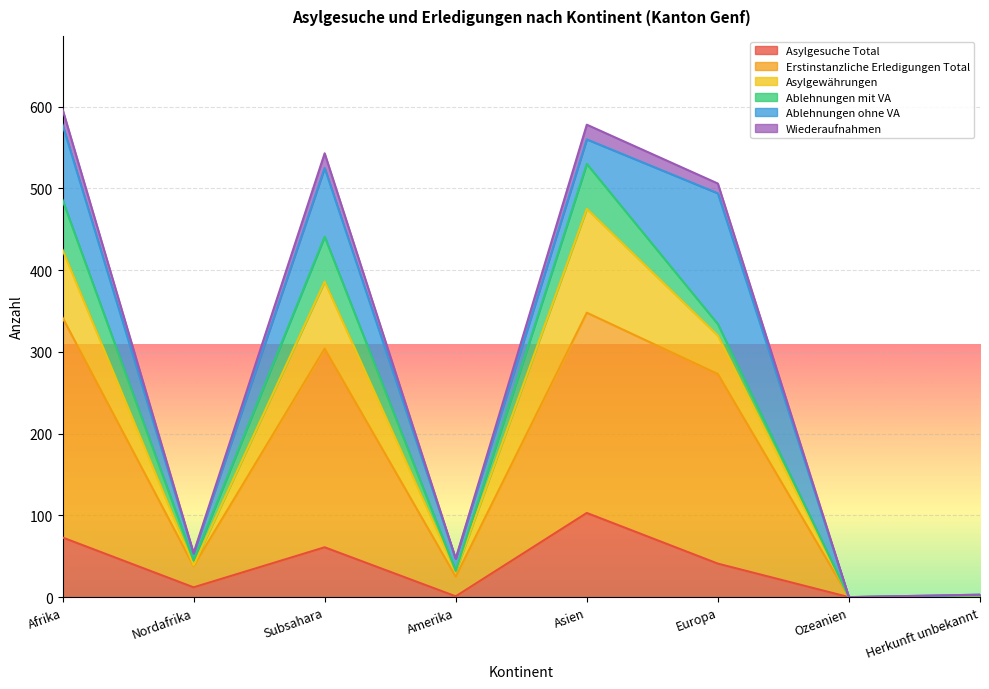

True or false: Asylgesuche Total has a value of 49 at Ozeanien.

False